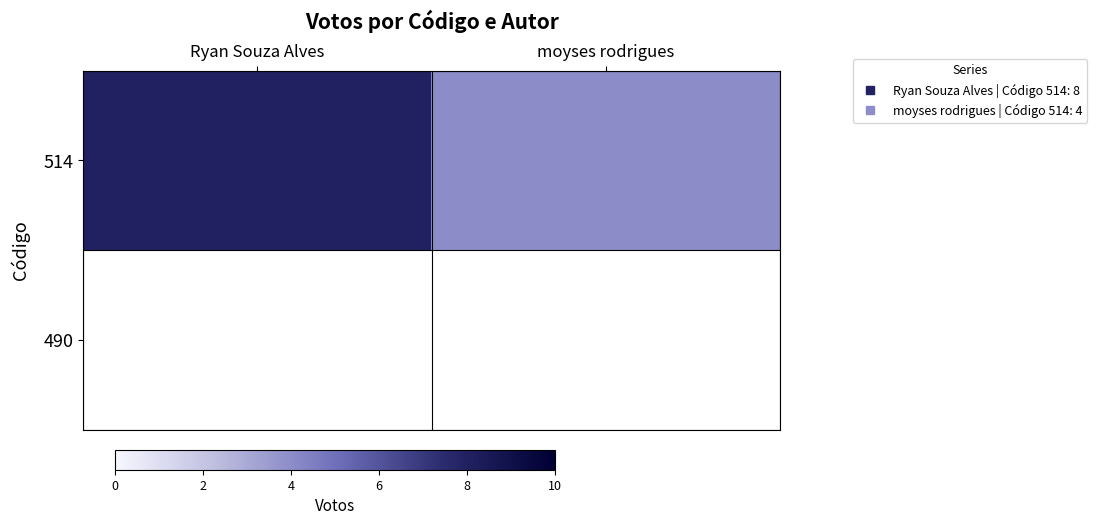

At how many categories does at least one series exceed 5?

1